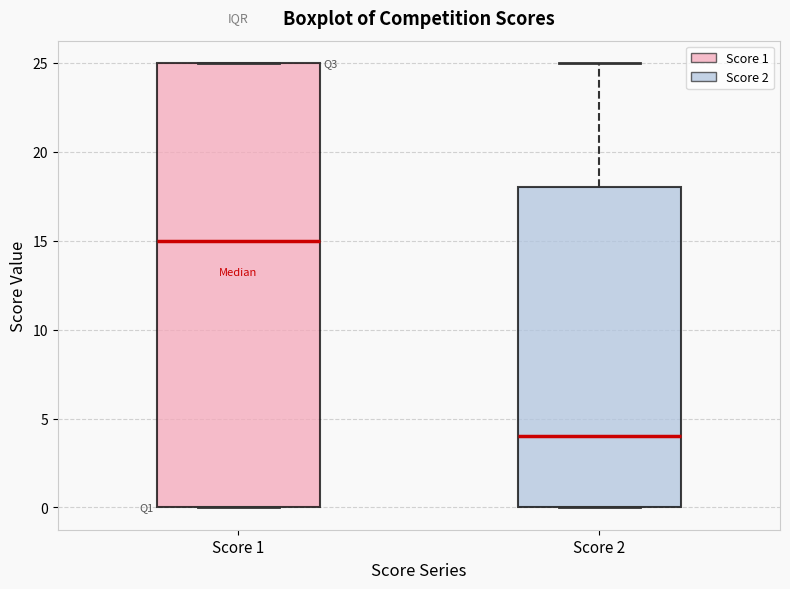

Reading left to right, transcribe this box plot: for each box, give where its median line is, the range the box spans, and where its two whiskers end, as read against the y-axis. The values are not printed on the chart, so give them approximately, as read against the axis.

Score 1: median 15, box 0 to 25, whiskers 0 to 25
Score 2: median 4, box 0 to 18, whiskers 0 to 25